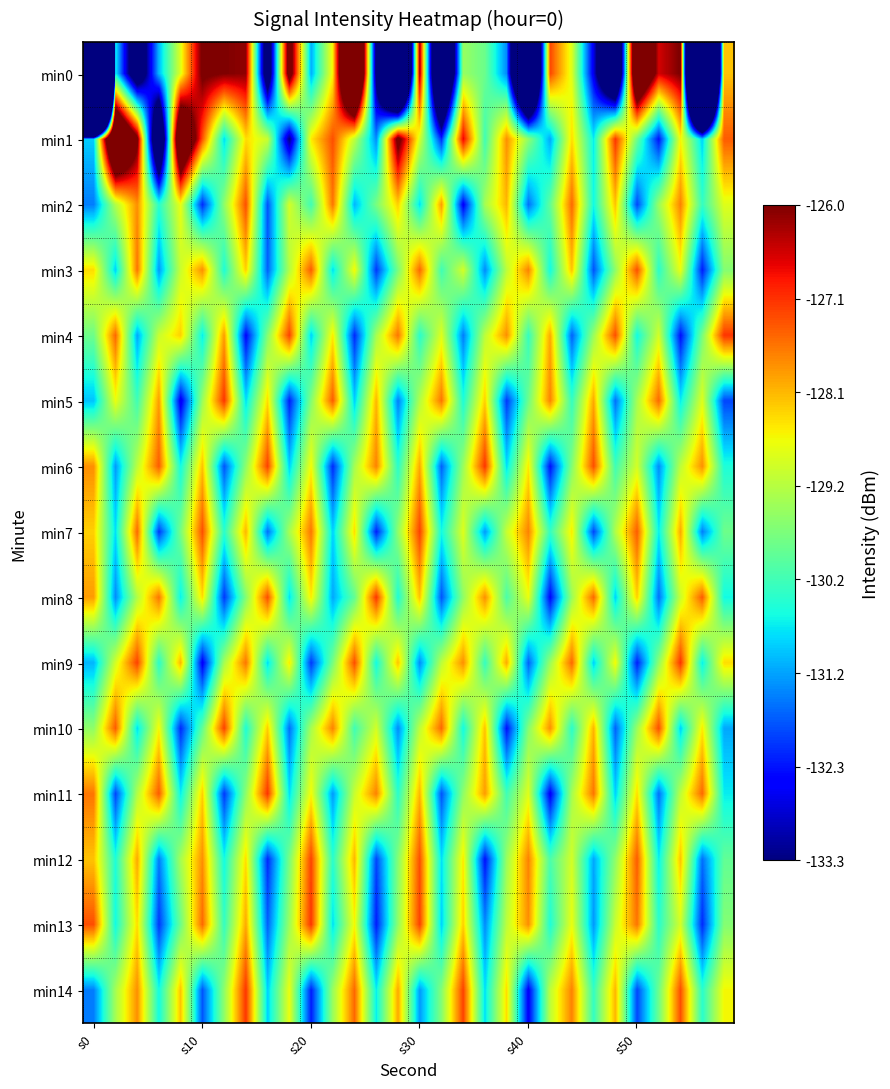

Which label corresponds to the smallest value in the chart?

s0